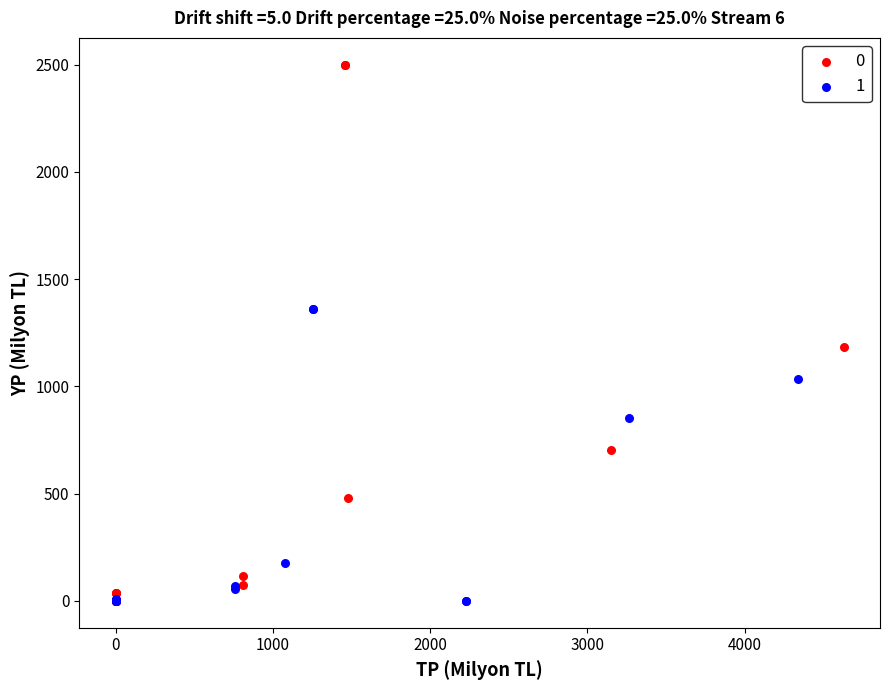

Which series has the largest Y range (max minus min)?

0